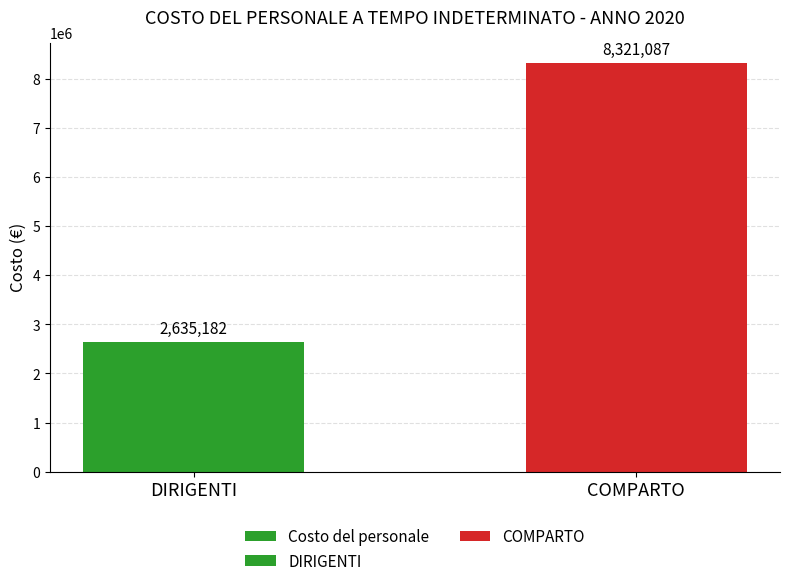

What is the value of the 2nd bar from the left?

8321087